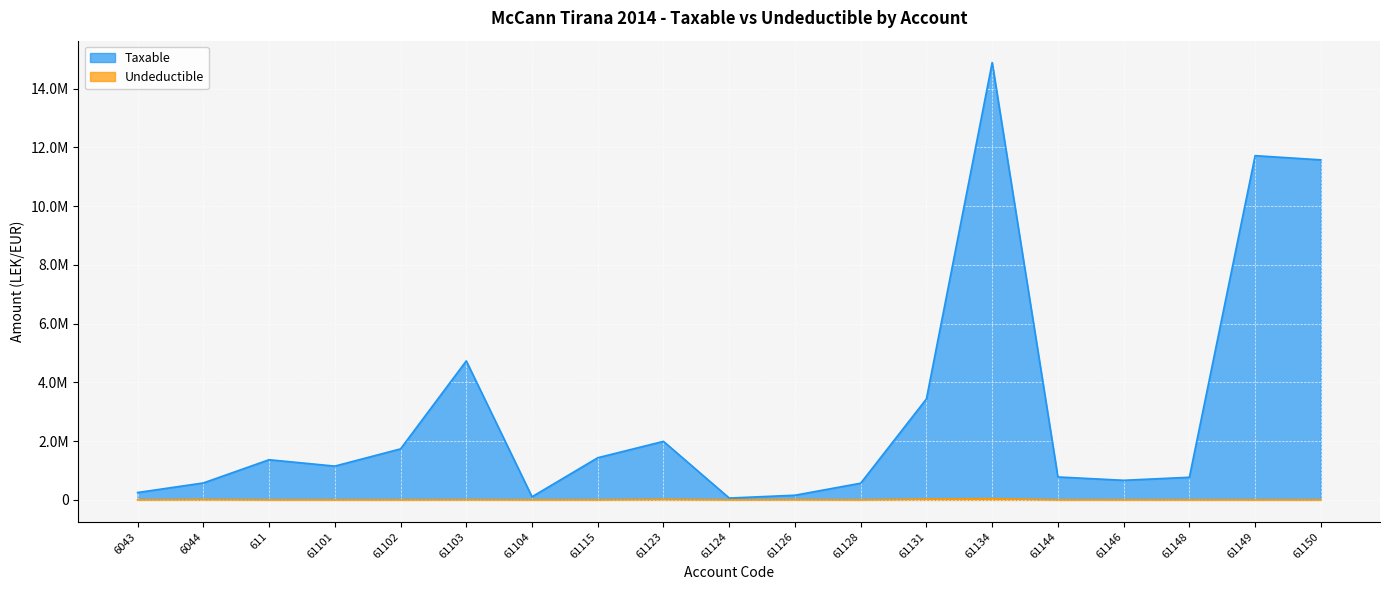

At which category is the sum across all series the highest?

61134